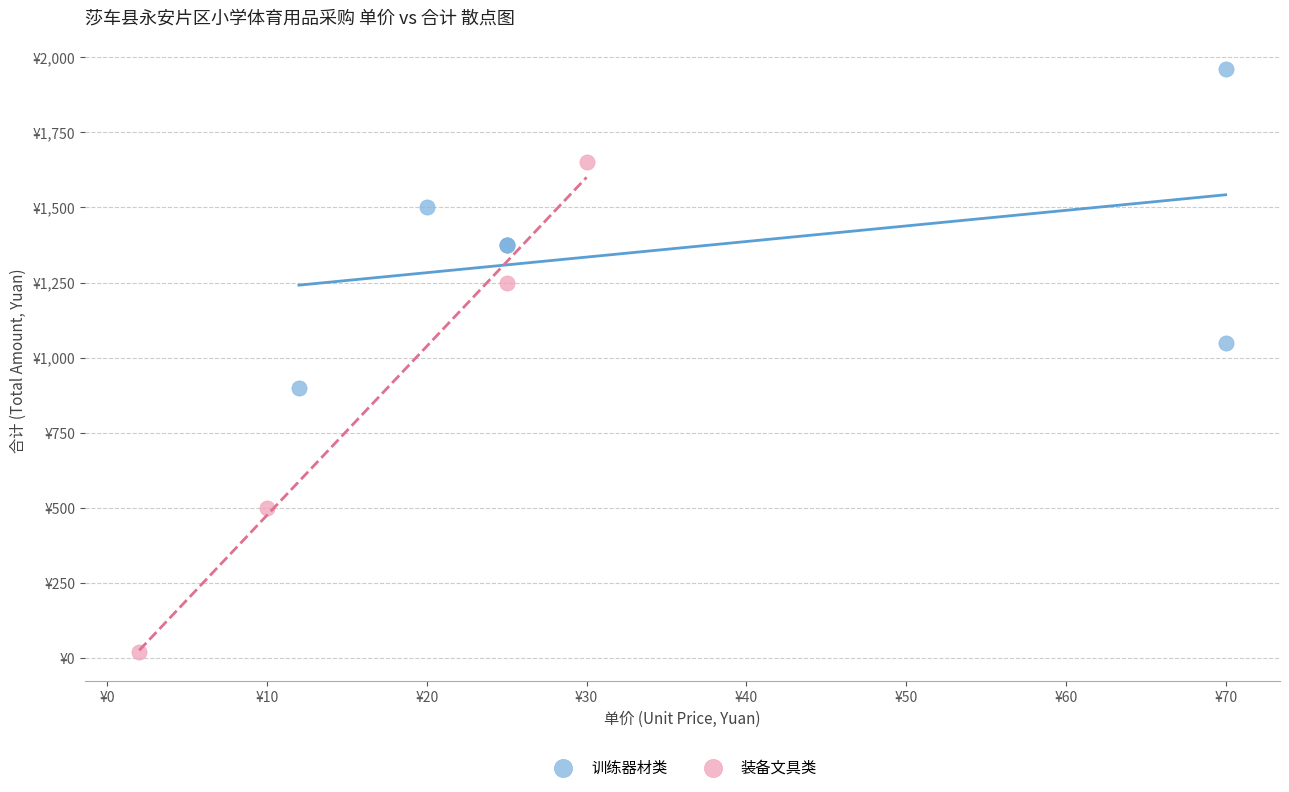

Which series reaches the maximum Y coordinate?

训练器材类